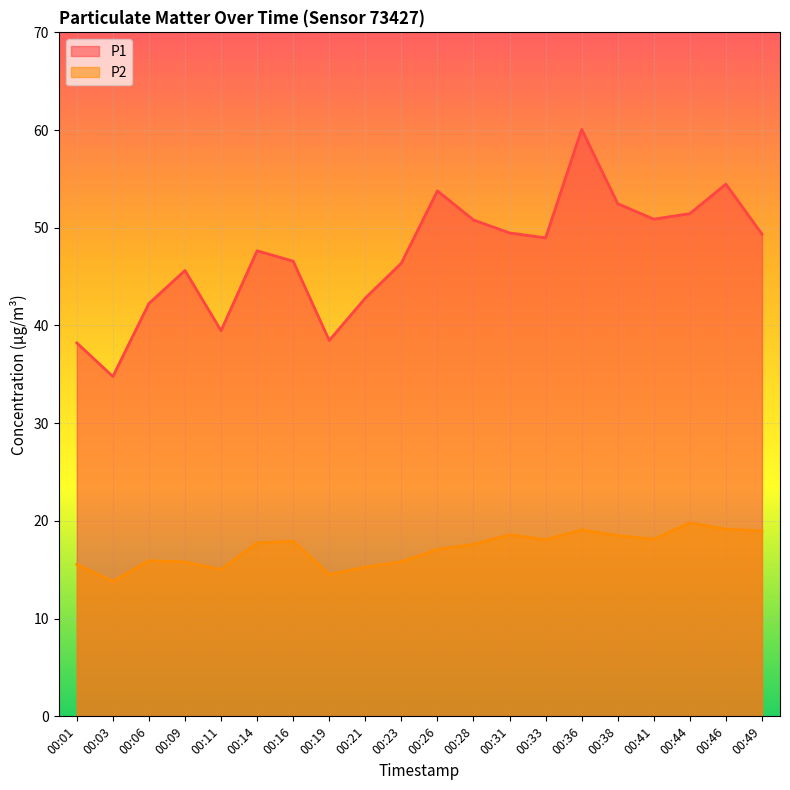

Is it true that P1 equals 50.8 at 00:28?

True